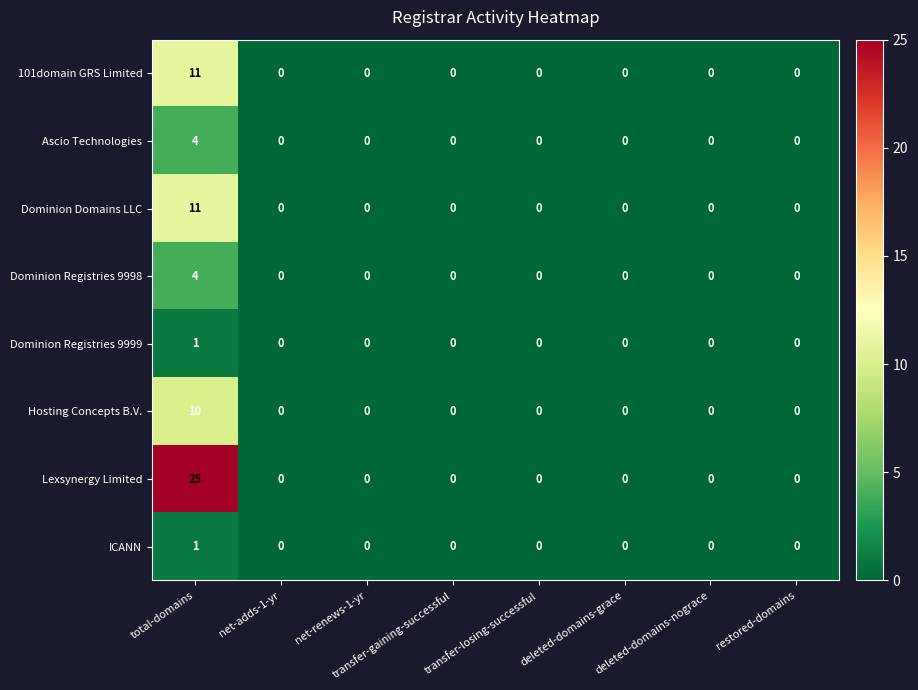

The Hosting Concepts B.V. series shows 7 at deleted-domains-grace. True or false?

False